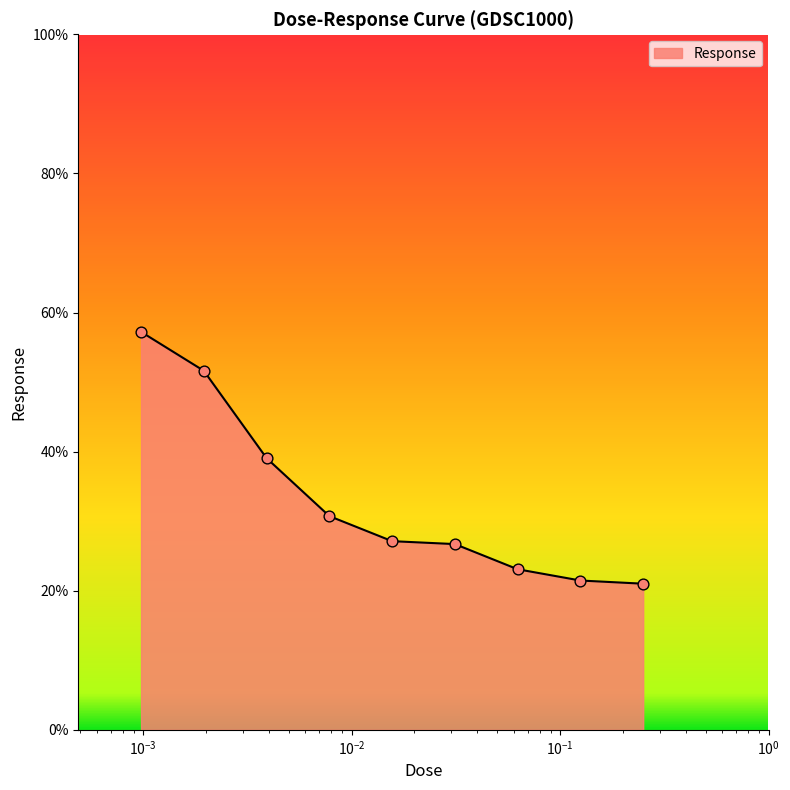

What is the minimum value shown in the chart?

21.0